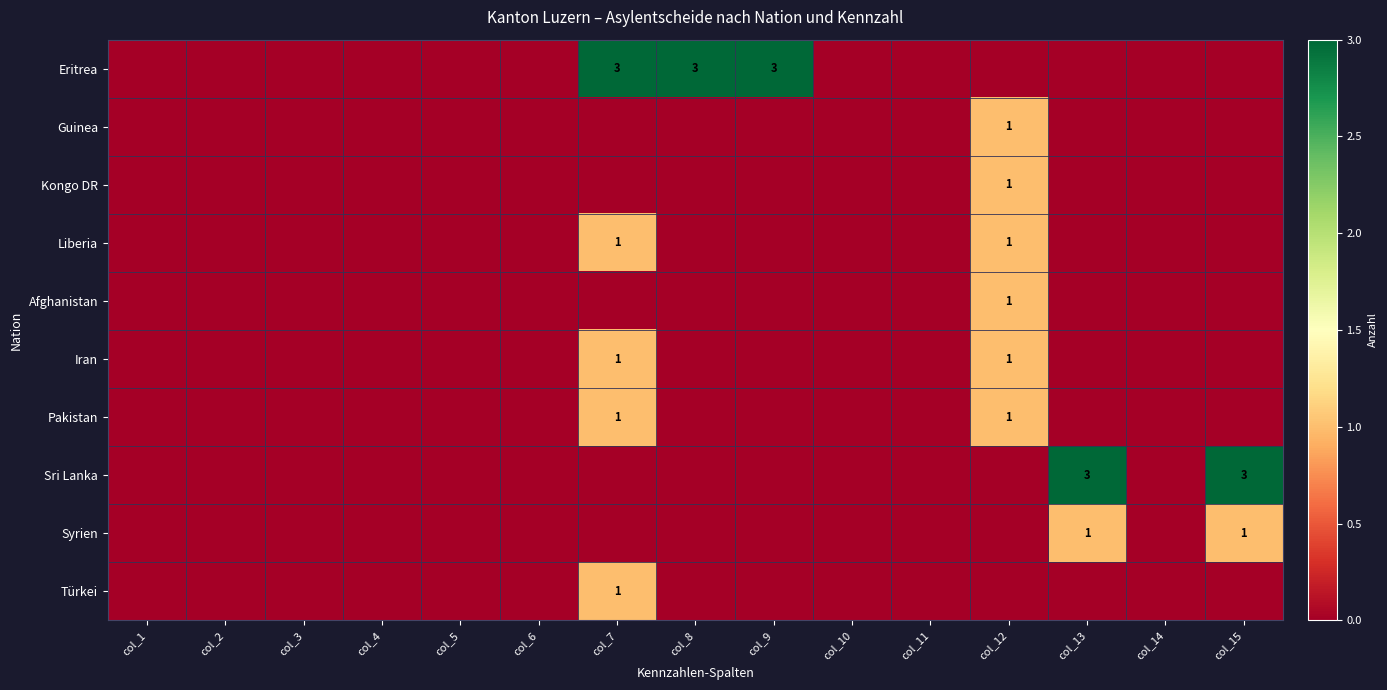

True or false: Eritrea has a value of 2 at col_7.

False